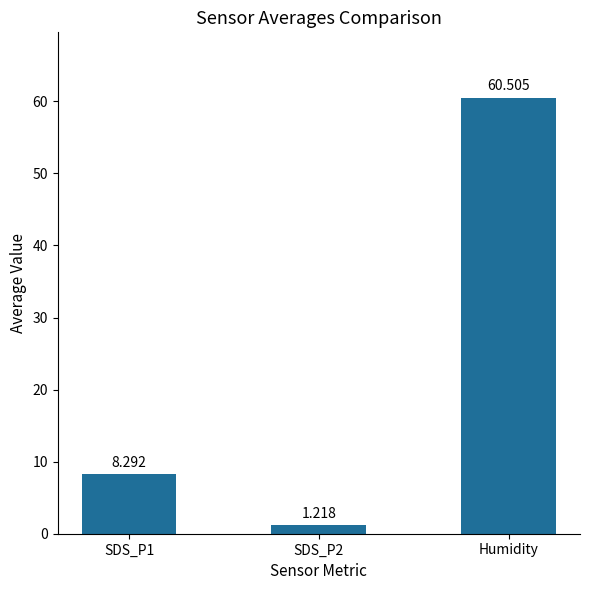

Are the bars horizontal?

No